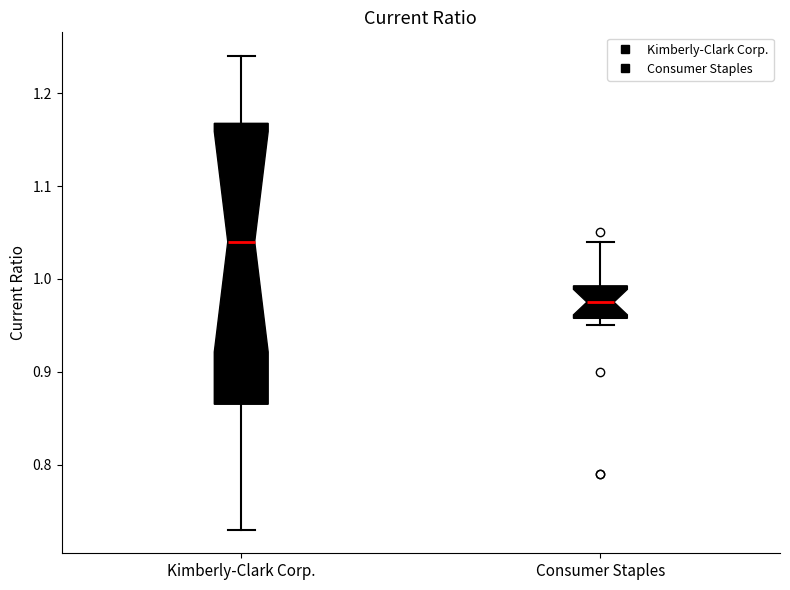

Where is the upper edge of the box for Consumer Staples on the y-axis? The values are not printed on the chart, so give them approximately, as read against the axis.

0.99